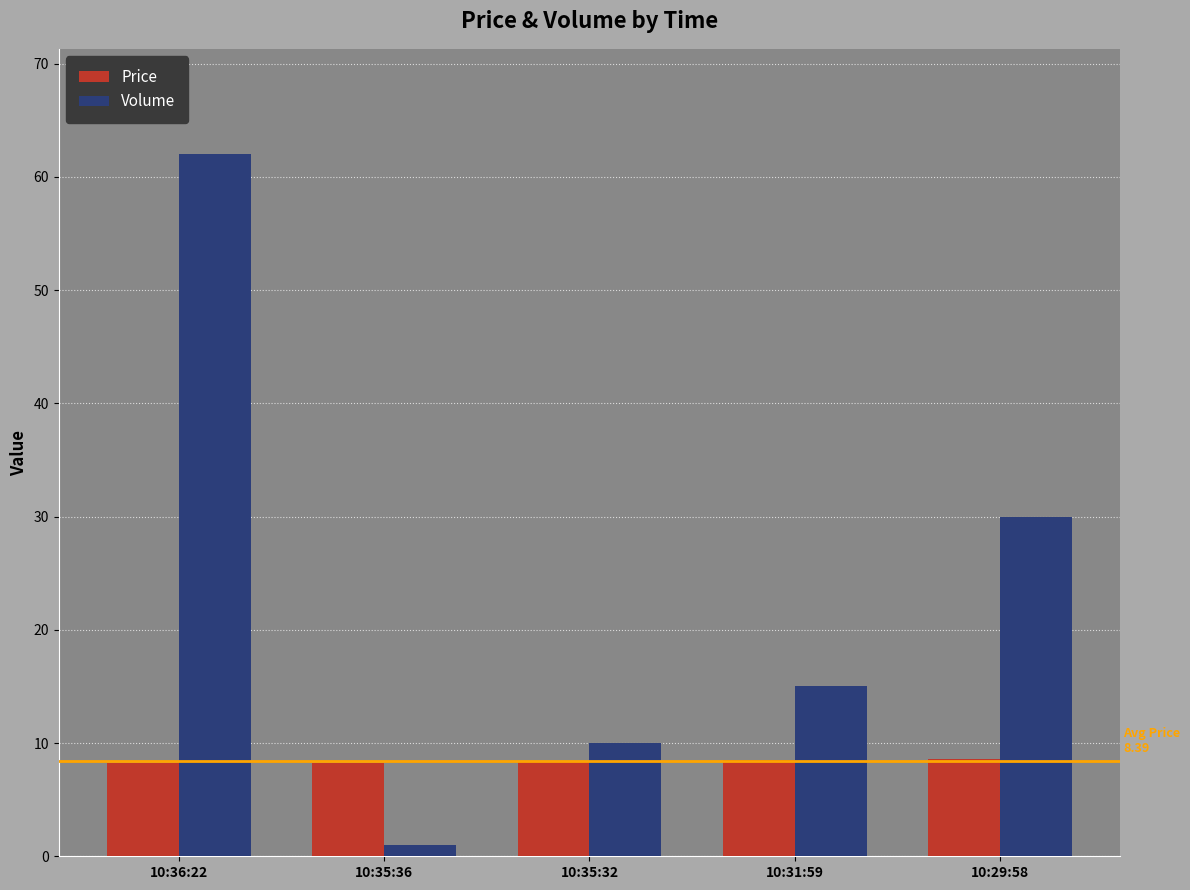

List the series in order of their overall mean, lowest first.

Price, Volume